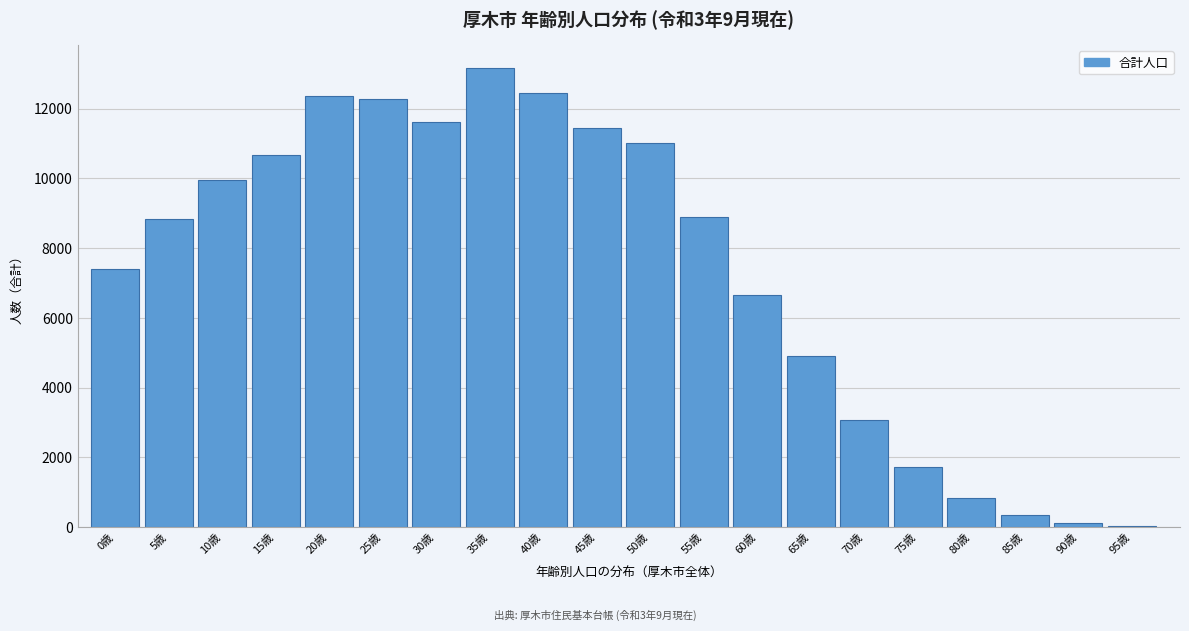

At which category does the chart reach its peak across all series?

35歳